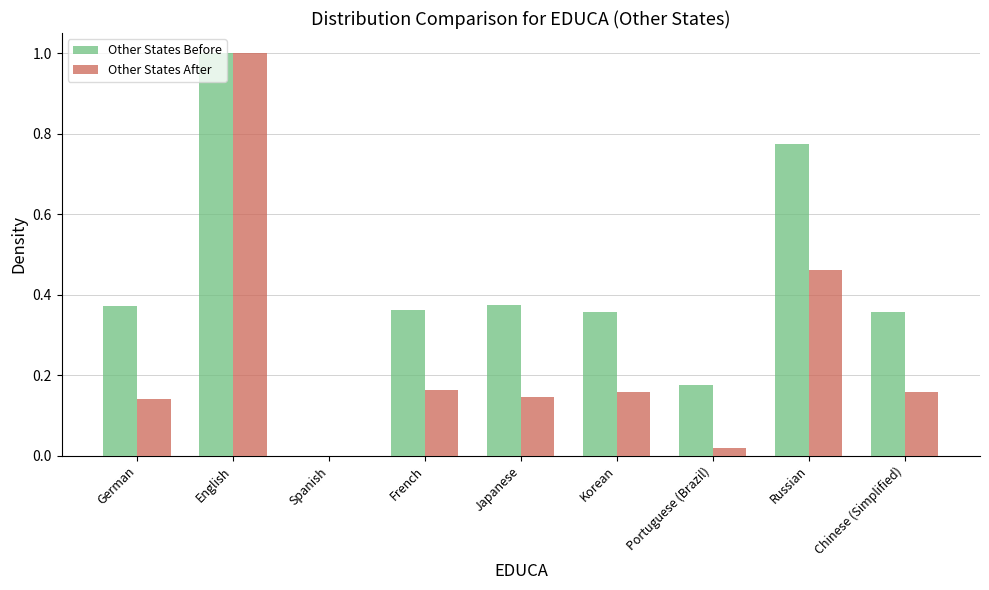

Is it true that Other States After equals 0.6 at Spanish?

False